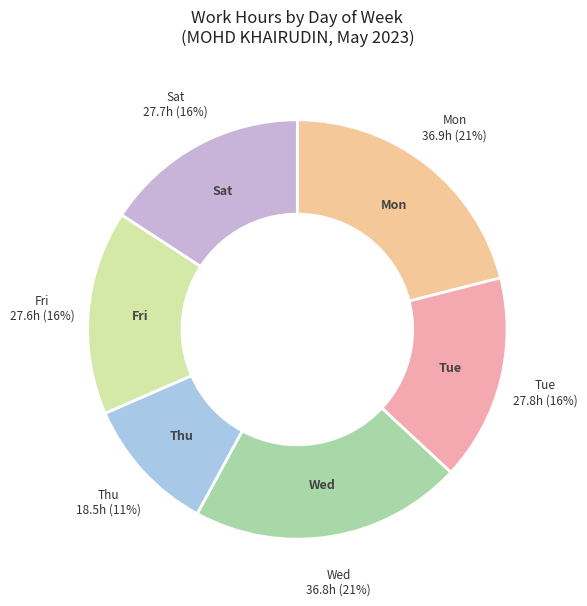

Is there any slice that represents more than half of the pie?

No